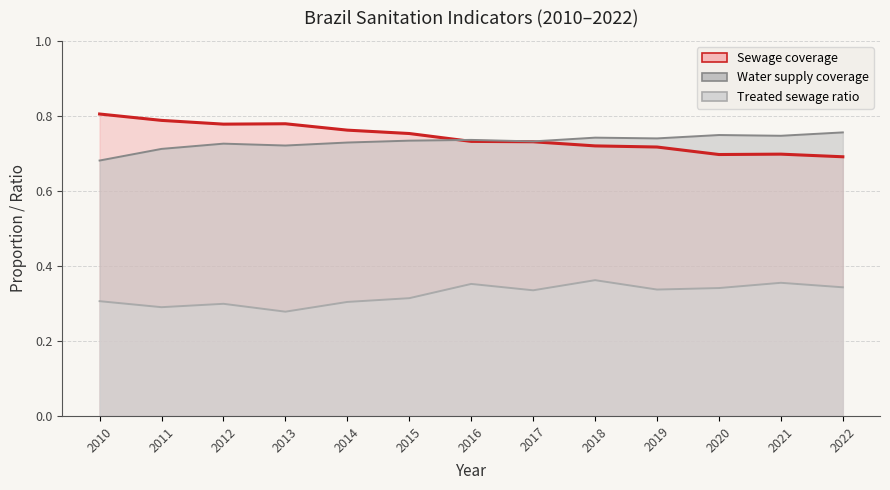

How many interior local peaks does the Water supply coverage series have?

4